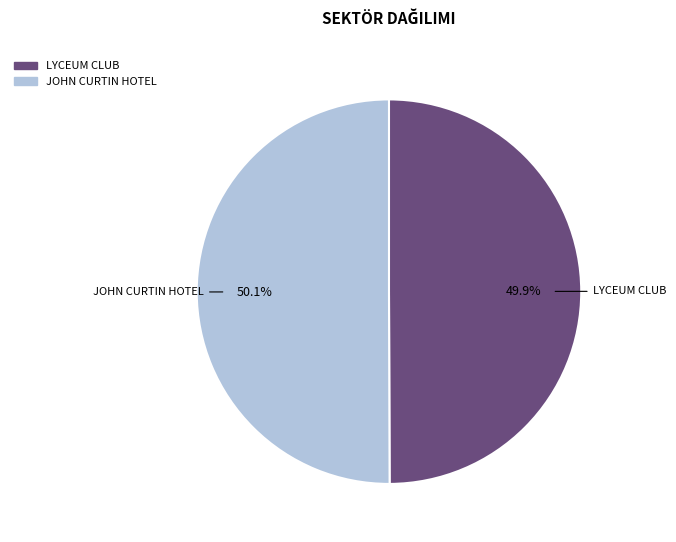

Is there a majority slice in this chart?

Yes